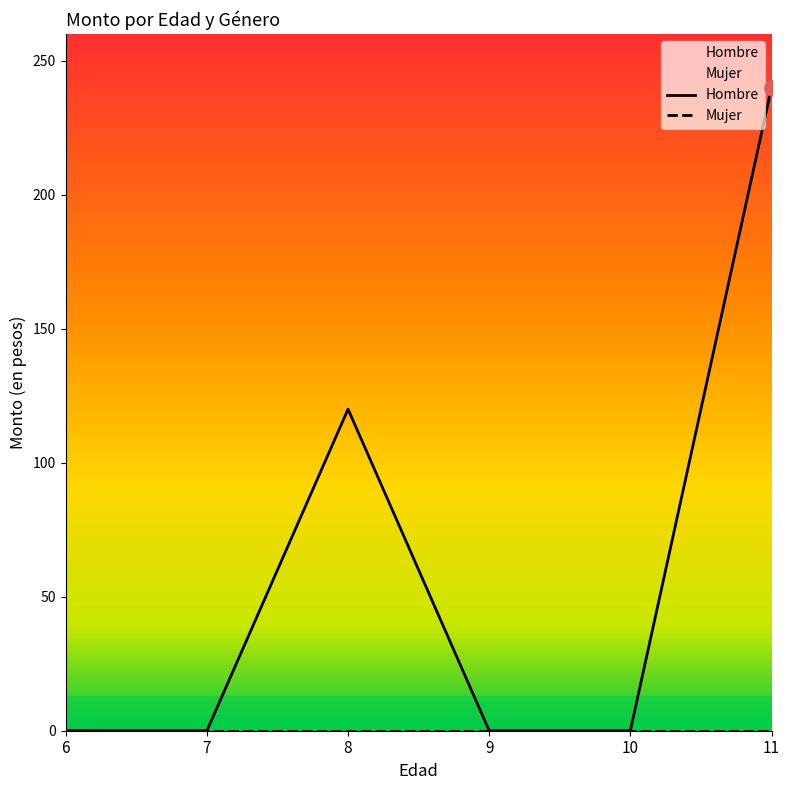

At which category is the sum across all series the highest?

11